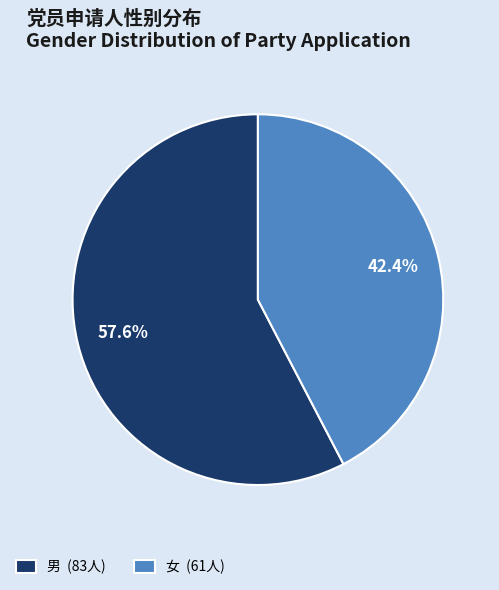

Do 女 and 男 together represent more than half of the pie?

Yes